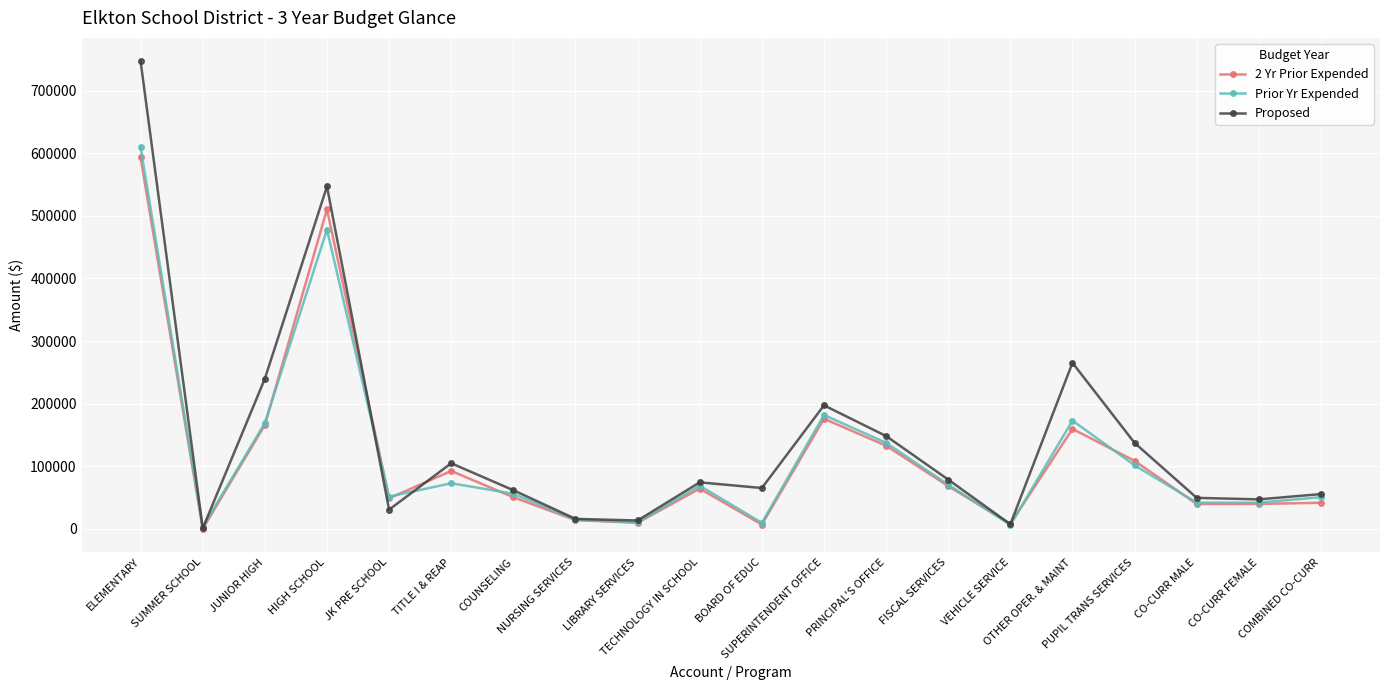

Which series has the largest total across all categories?

Proposed